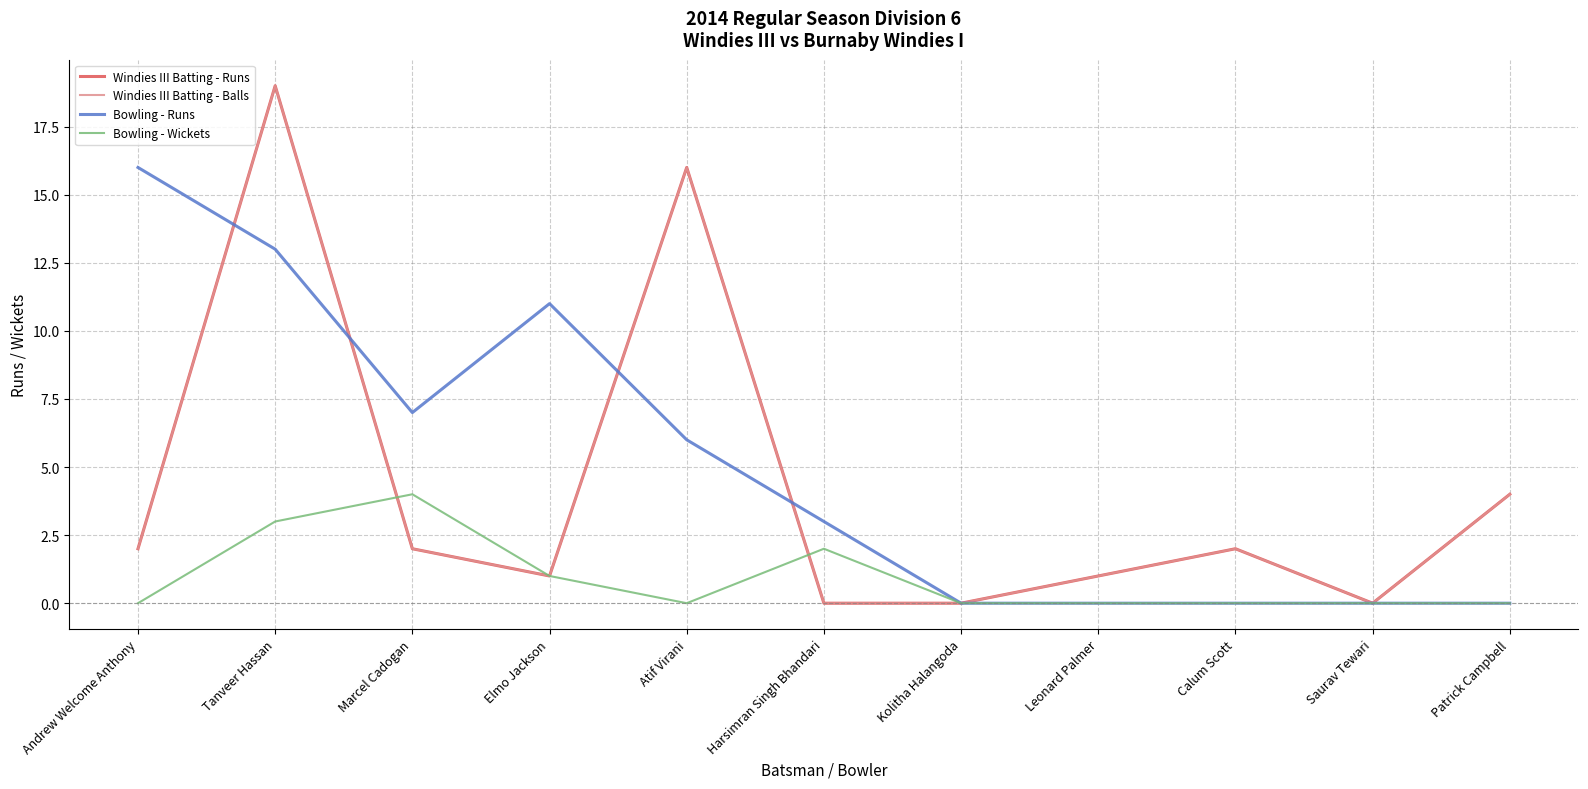

Does the chart display data point markers on the line(s)?

No